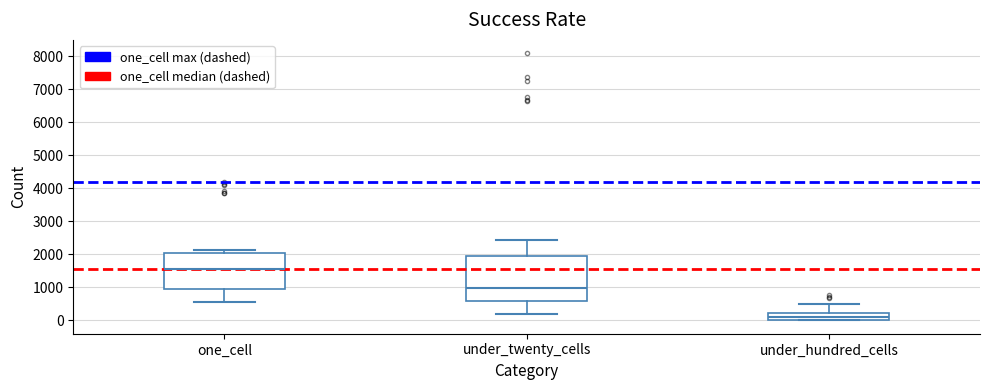

Reading left to right, transcribe this box plot: for each box, give where its median line is, the range the box spans, and where its two whiskers end, as read against the y-axis. The values are not printed on the chart, so give them approximately, as read against the axis.

one_cell: median 1500, box 1000 to 2000, whiskers 600 to 2100
under_twenty_cells: median 1000, box 600 to 1900, whiskers 200 to 2400
under_hundred_cells: median 100, box 0 to 200, whiskers 0 to 500